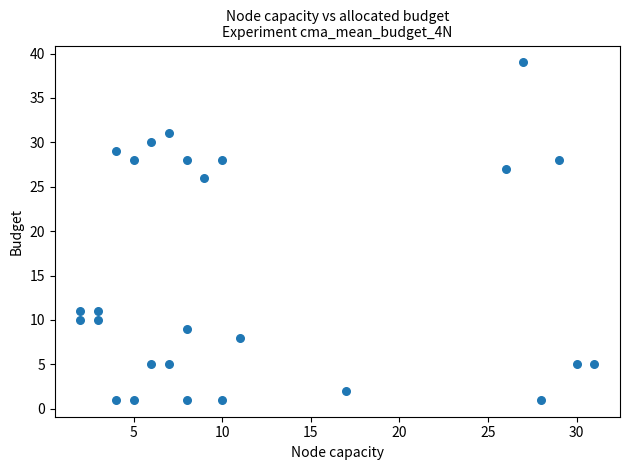

What Y value in the scatter plot is closest to 20?

26